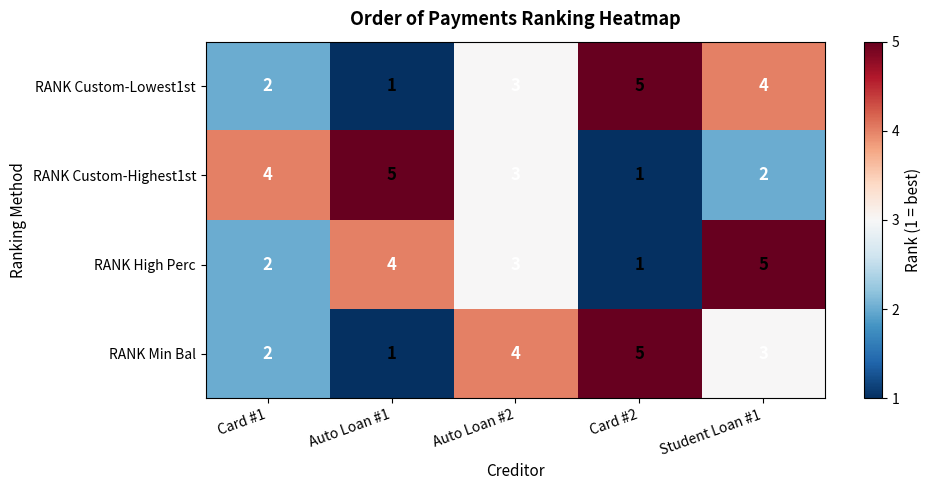

True or false: RANK Custom-Lowest1st has a value of 2 at Card #2.

False